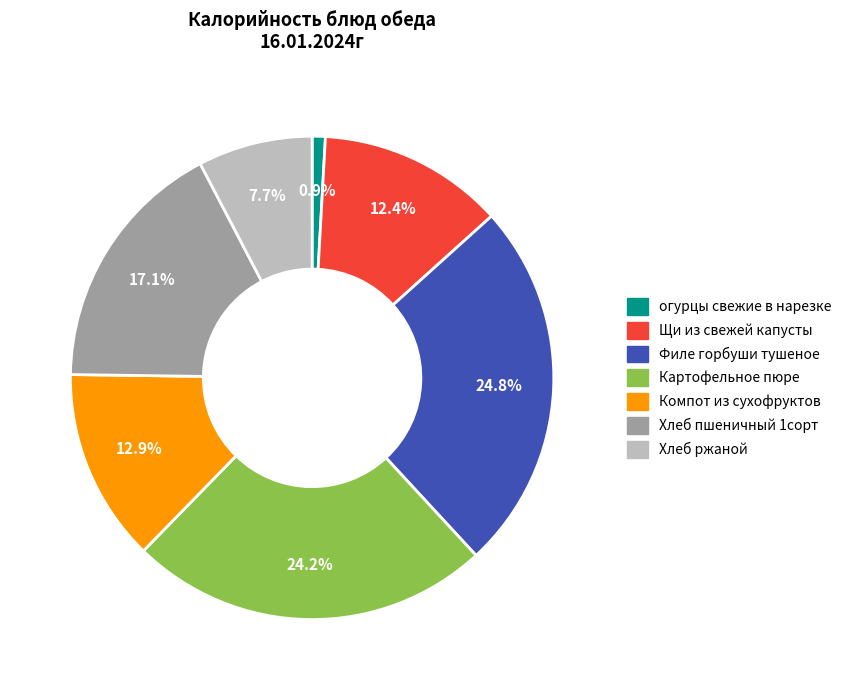

What percentage is the Филе горбуши тушеное slice, to the nearest percent?

25%